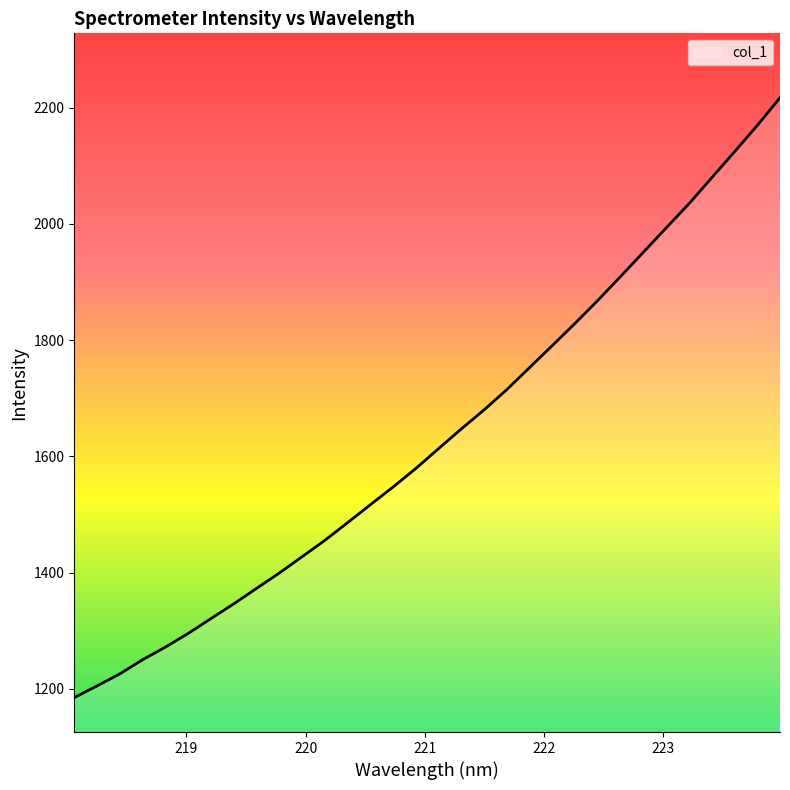

Does the chart display data point markers on the line(s)?

No